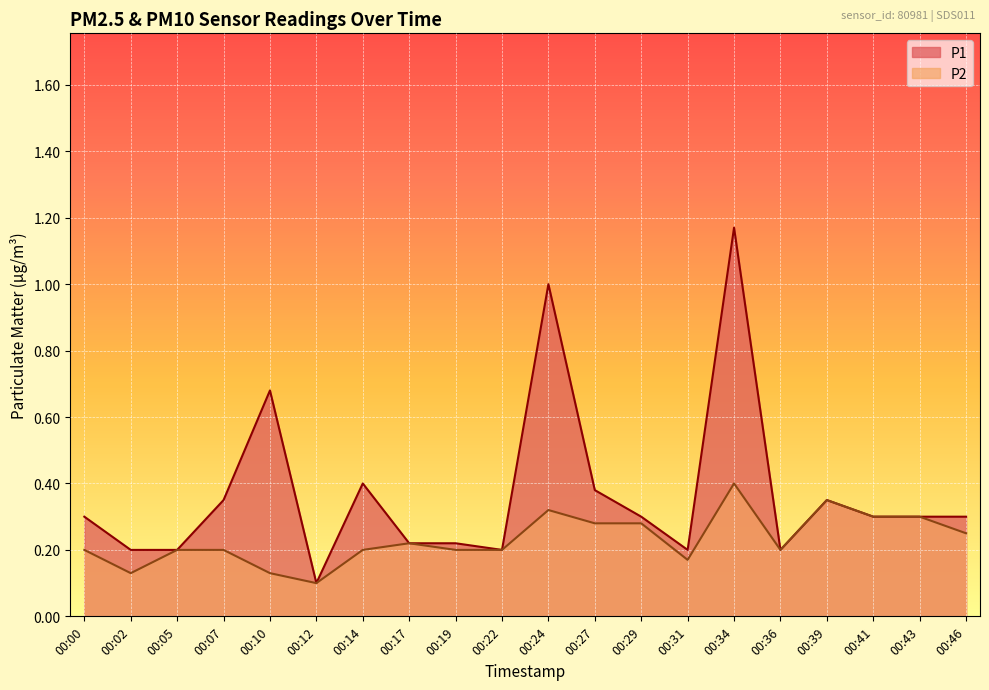

What are all the series names shown in the legend?

P1, P2